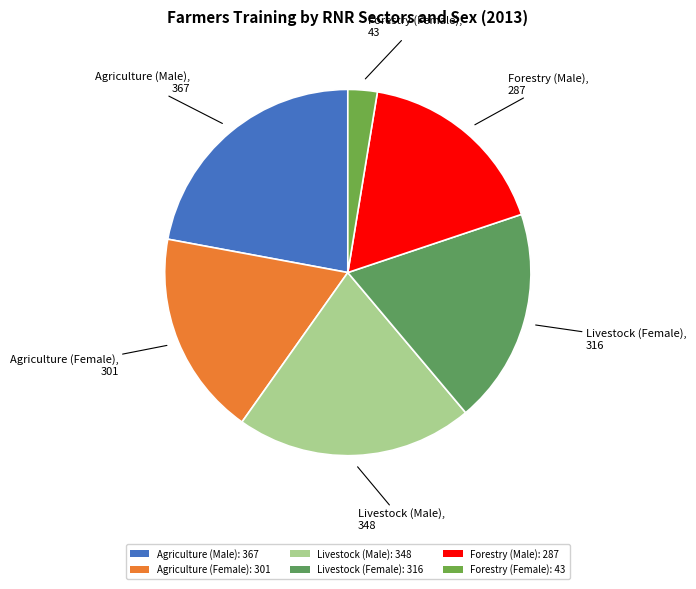

What is the ratio of the value at Forestry (Male) to the value at Livestock (Female)?

0.9